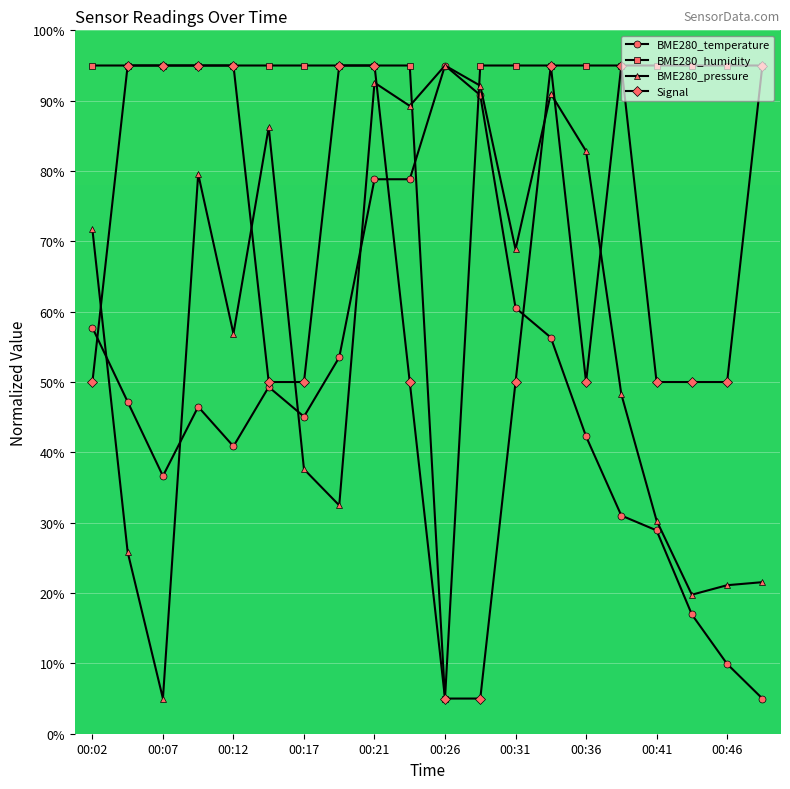

At how many categories does at least one series exceed 11?

20